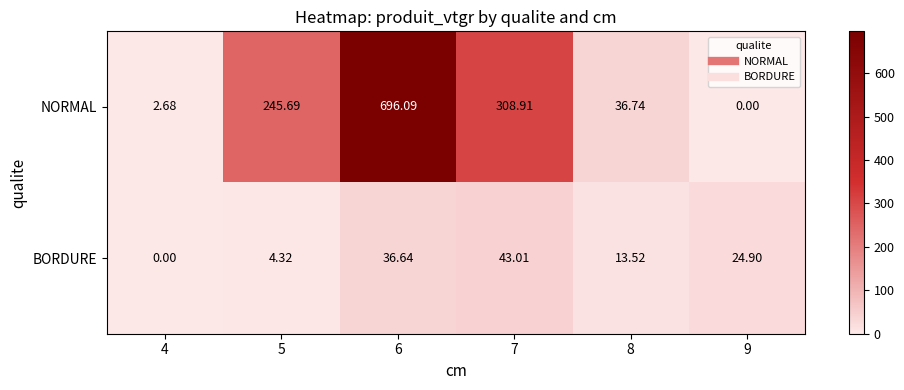

Rank the series by their average value, from lowest to highest.

BORDURE, NORMAL